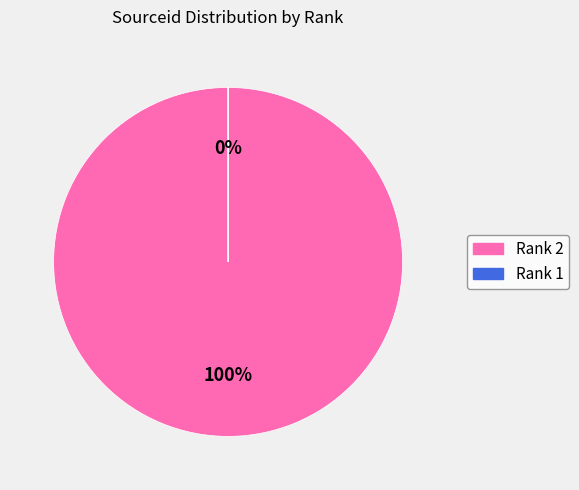

How many slices are in this pie chart?

2